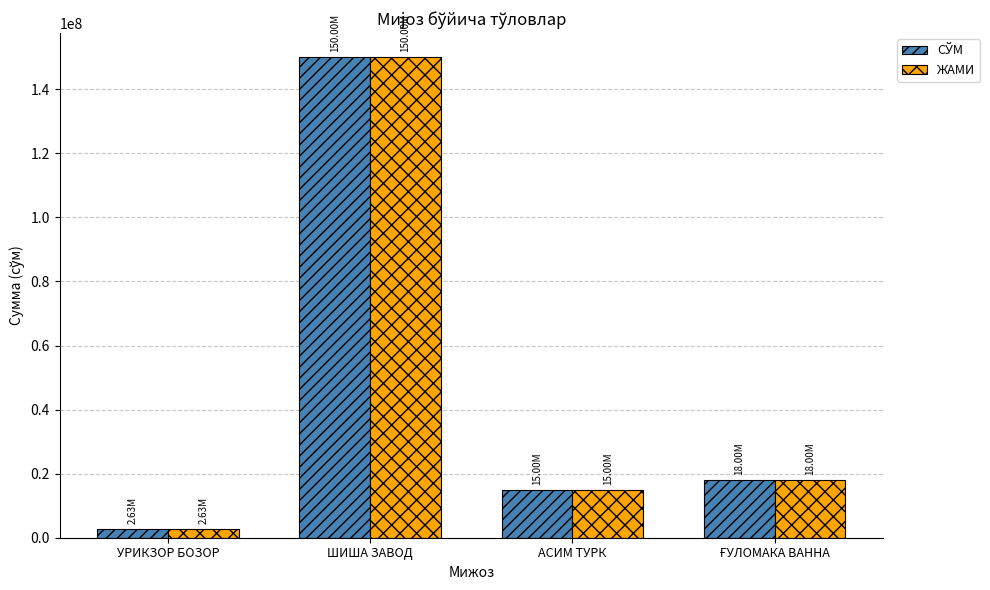

Which label corresponds to the smallest value in the chart?

УРИКЗОР БОЗОР